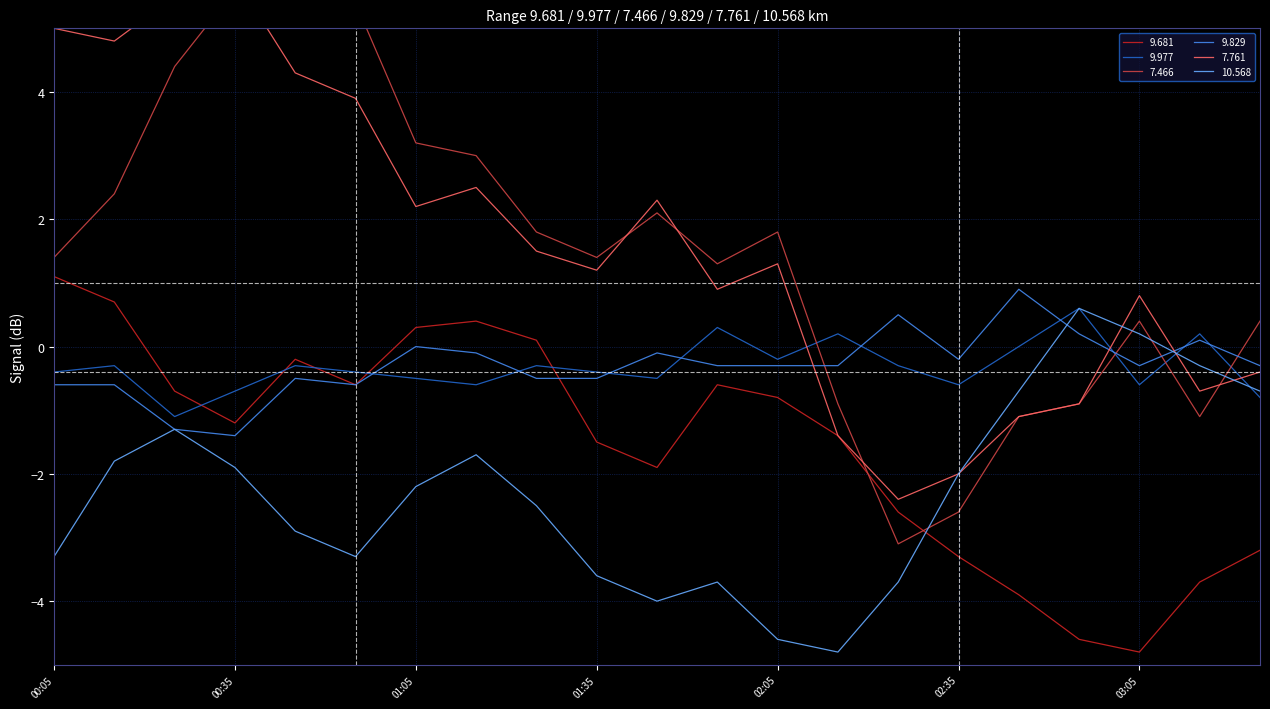

What is the sum of the 7.466 values at 02:55 and 01:25?

0.9